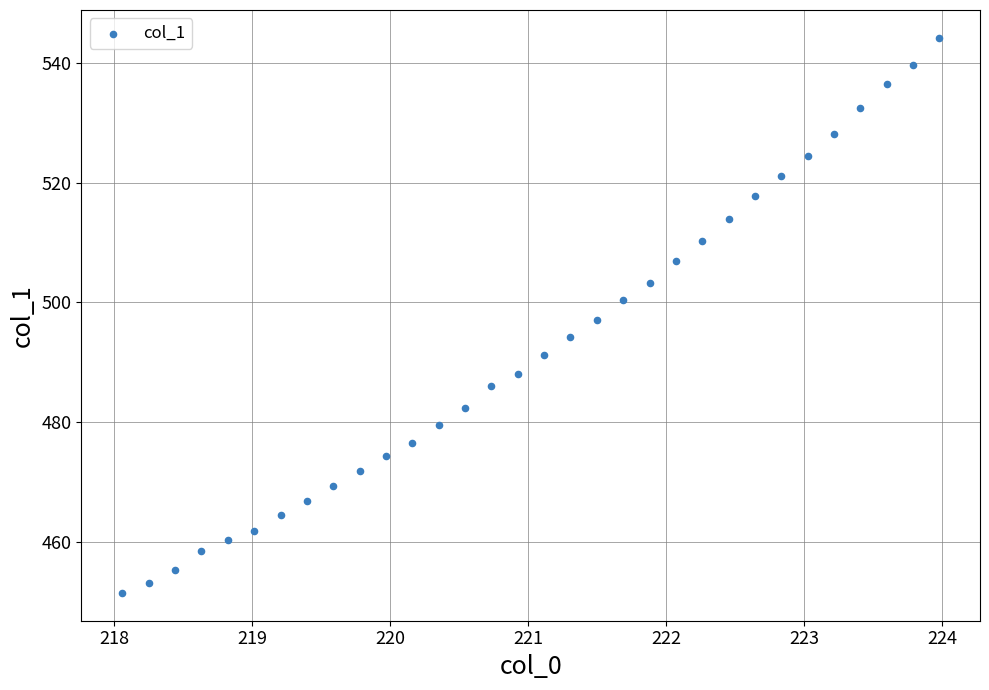

What is the range of X values (max minus min)?

5.9